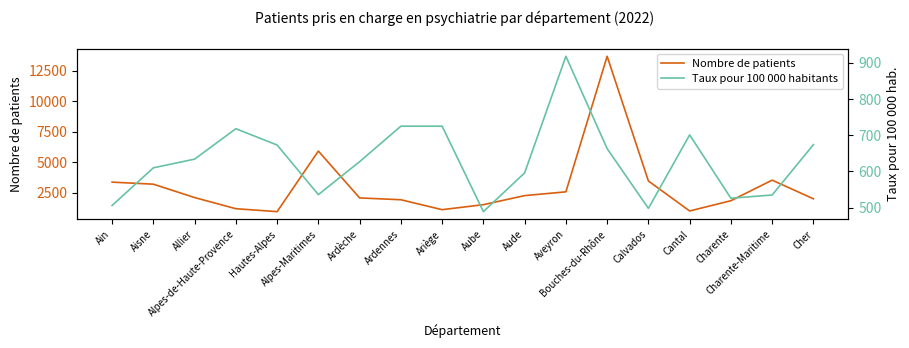

List the labels in order of Taux pour 100 000 habitants value, smallest first.

Aube, Calvados, Ain, Charente, Charente-Maritime, Alpes-Maritimes, Aude, Aisne, Ardèche, Allier, Bouches-du-Rhône, Hautes-Alpes, Cher, Cantal, Alpes-de-Haute-Provence, Ardennes, Ariège, Aveyron